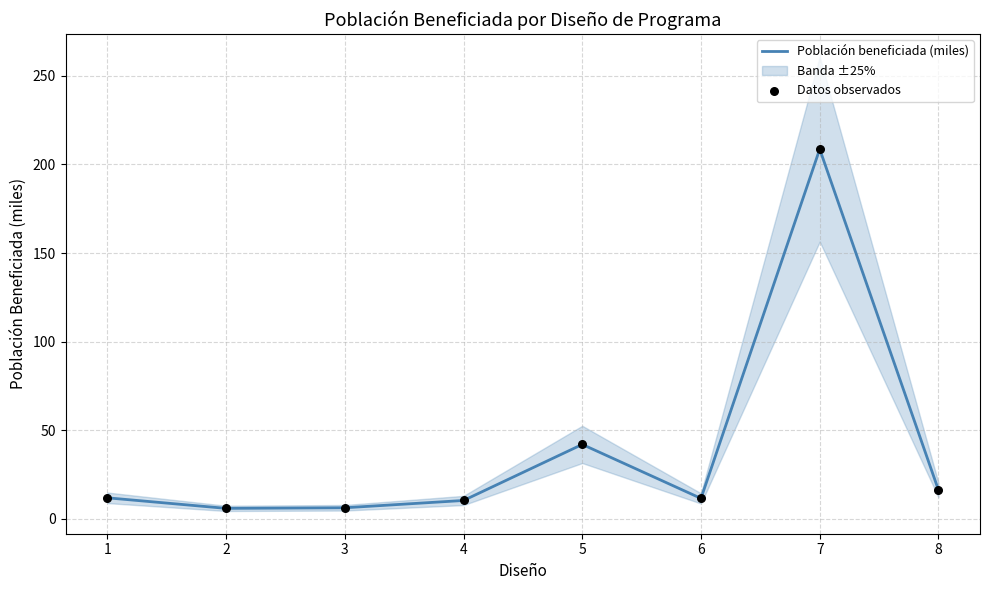

What is the total value across all series at 5?

84.1